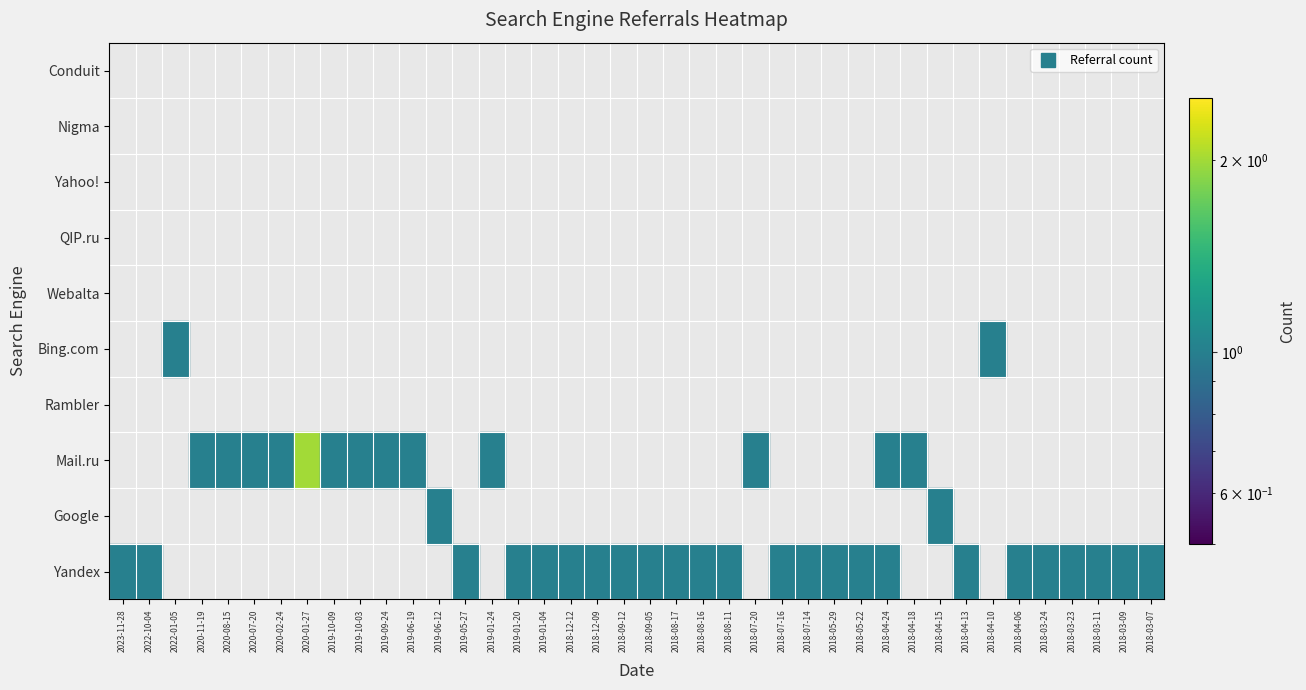

At 35, list the series in order from smallest to largest.

Google, Mail.ru, Rambler, Bing.com, Webalta, QIP.ru, Yahoo!, Nigma, Conduit, Yandex